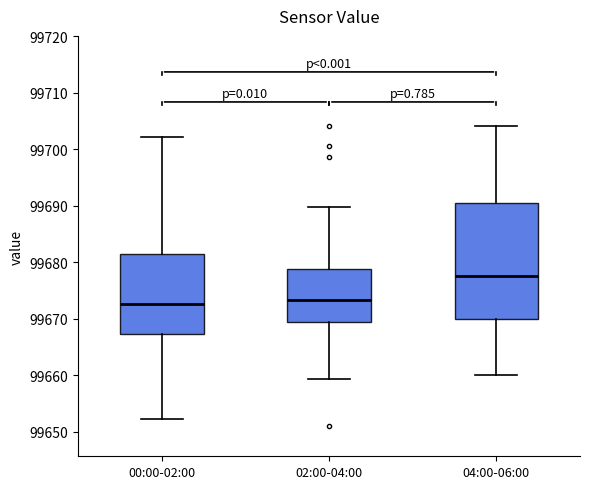

Reading left to right, read every box against the y-axis: the position of its median line, the range the box covers, and the ends of its whiskers. The values are not printed on the chart, so give them approximately, as read against the axis.

00:00-02:00: median 99673, box 99667 to 99681, whiskers 99652 to 99702
02:00-04:00: median 99673, box 99669 to 99679, whiskers 99659 to 99690
04:00-06:00: median 99678, box 99670 to 99690, whiskers 99660 to 99704